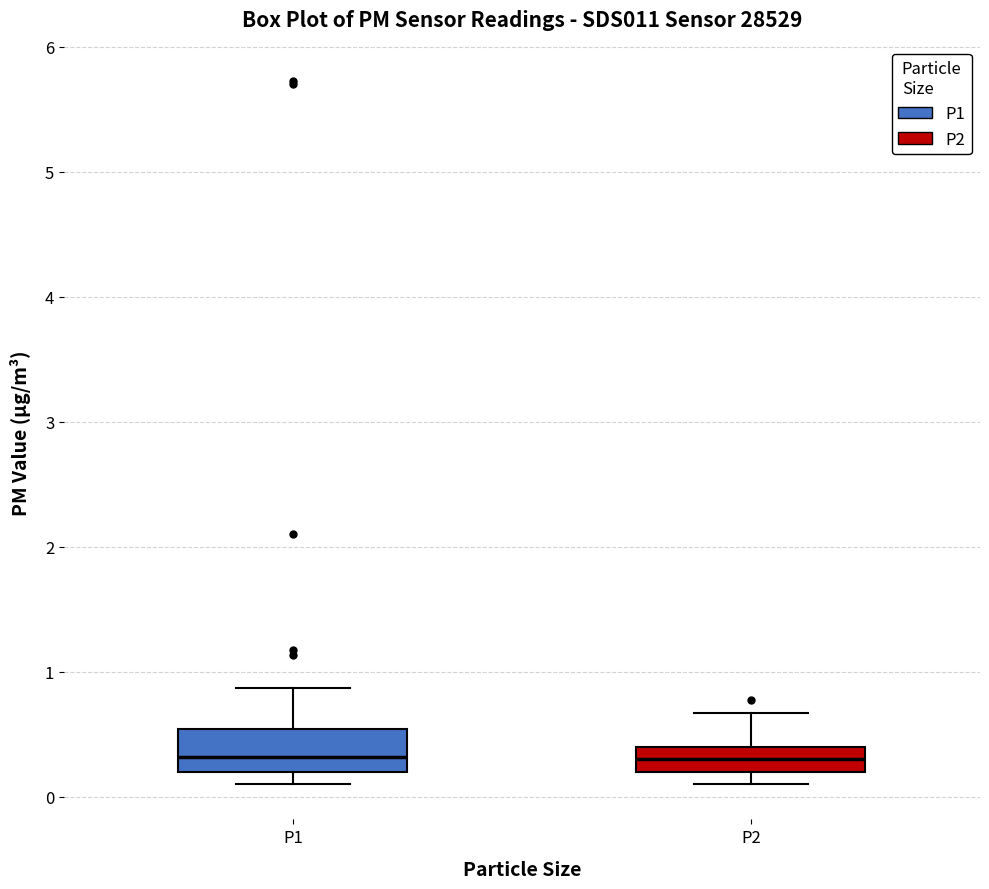

Comparing the boxes themselves (not the whiskers), which one is the tallest?

P1